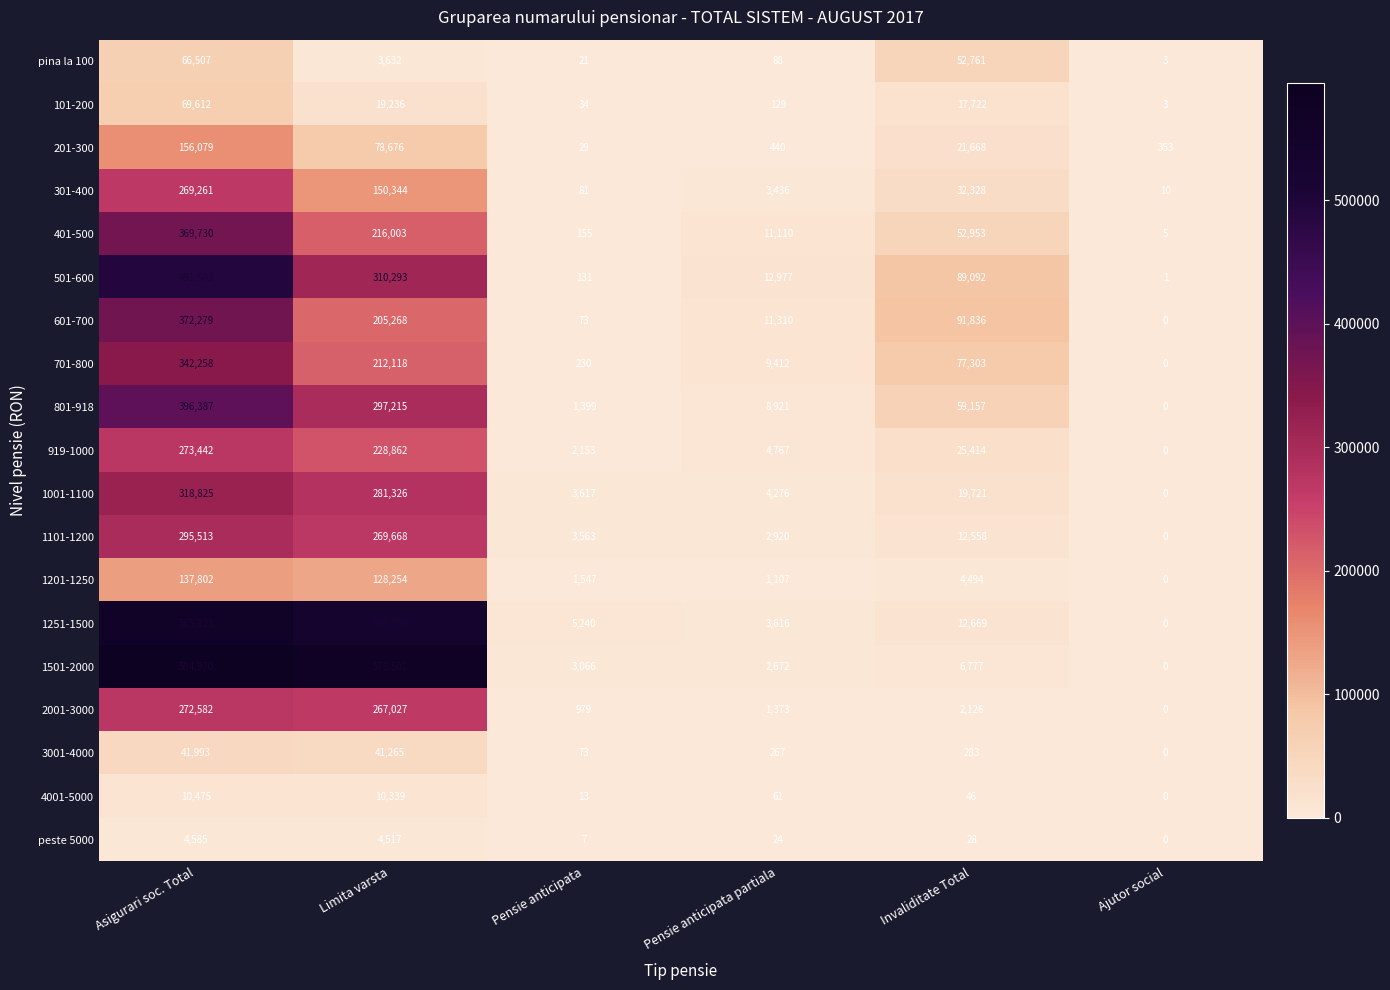

At which label is 701-800 closest to 171129?

Limita varsta